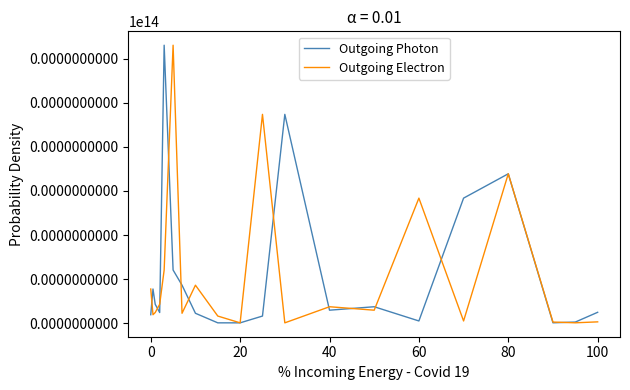

Which series ends up on top after the final intersection of Outgoing Photon and Outgoing Electron?

Outgoing Photon